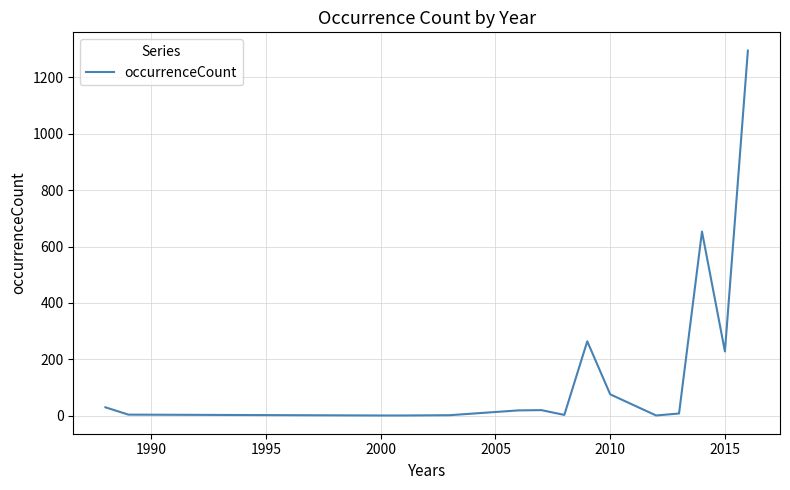

What is the greatest value displayed?

1295